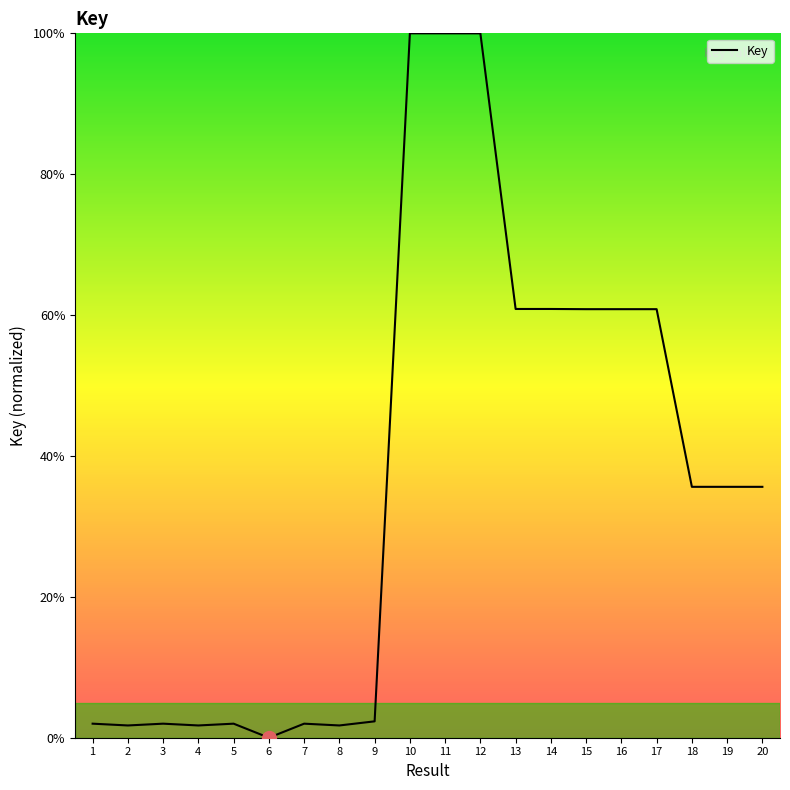

What is the greatest value displayed?

100.0